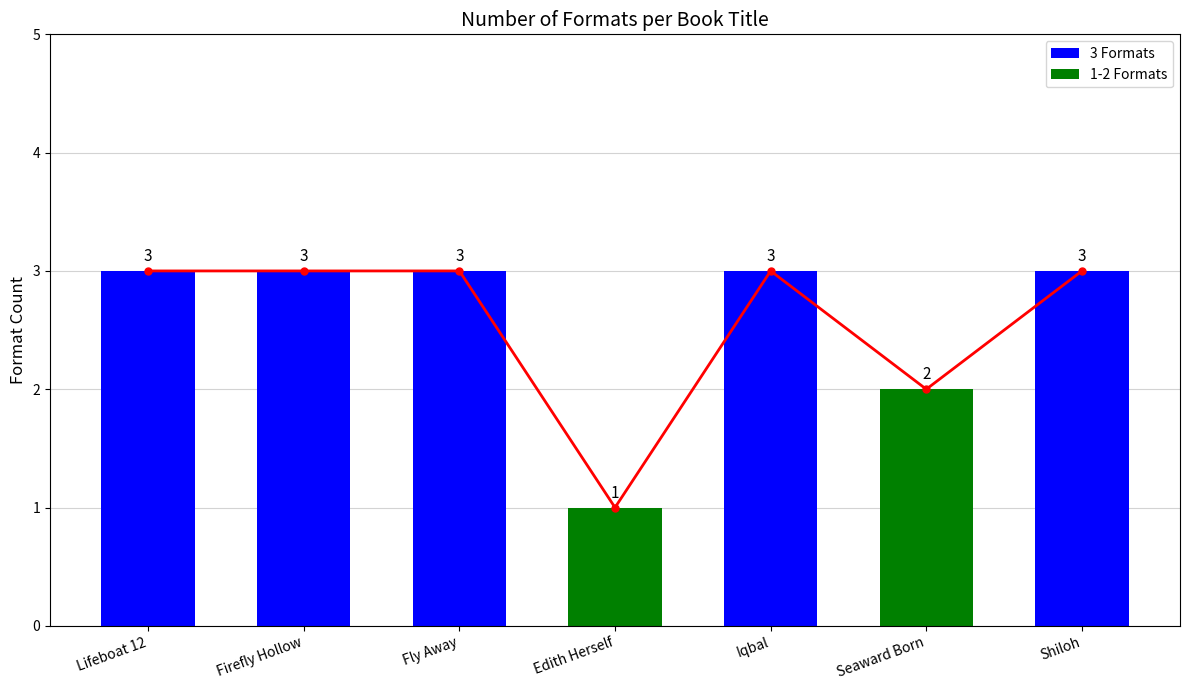

Reading right to left, transcribe all the data shown in this chart.

Shiloh=3	Seaward Born=2	Iqbal=3	Edith Herself=1	Fly Away=3	Firefly Hollow=3	Lifeboat 12=3